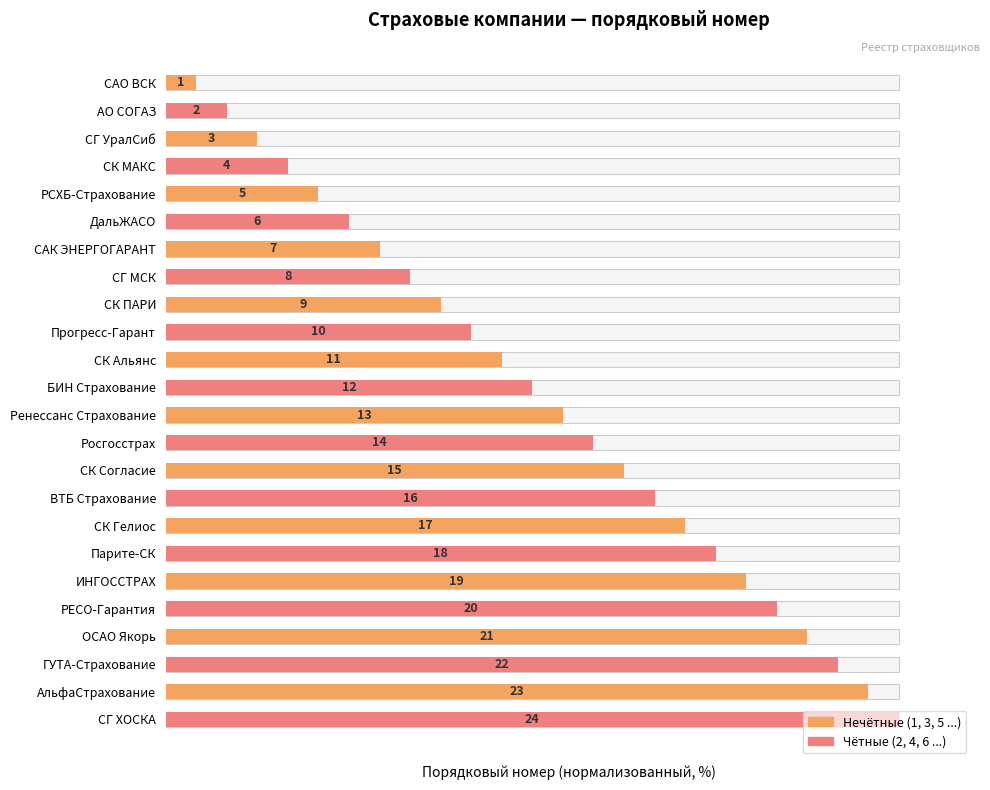

What is the smallest value displayed?

4.2